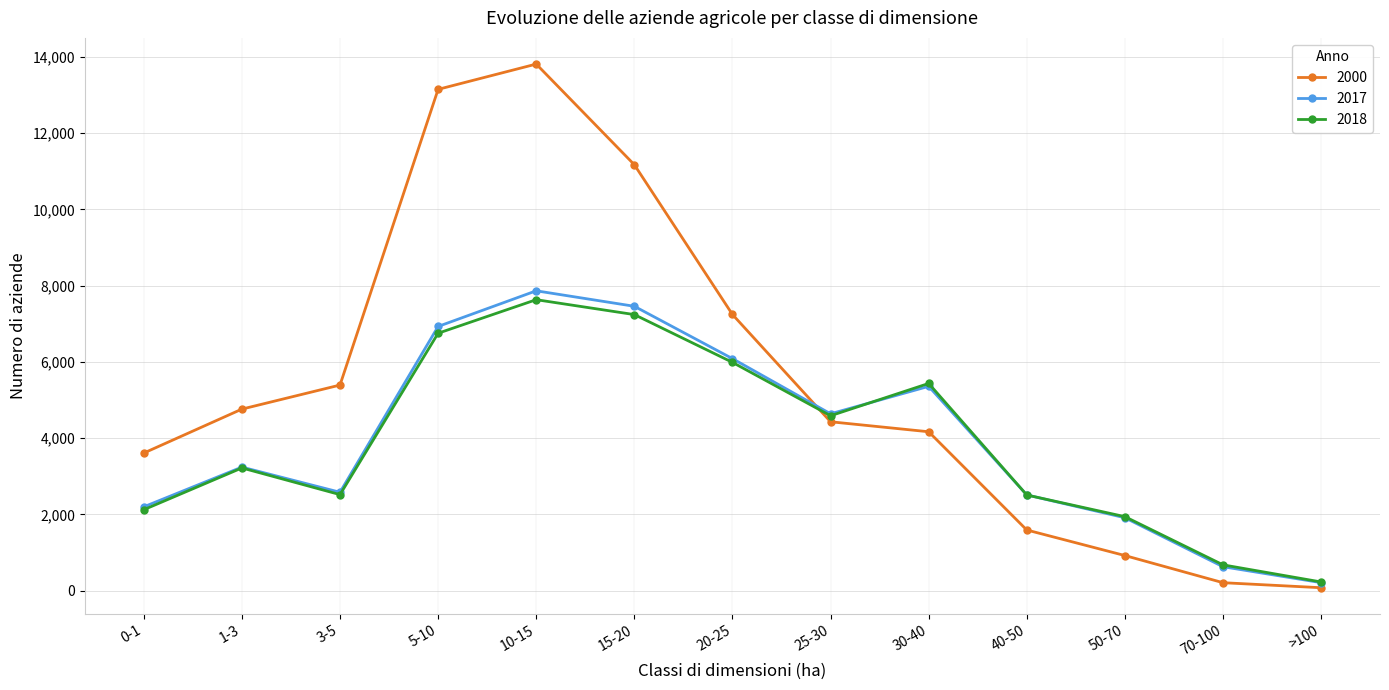

Which series has the largest total across all categories?

2000